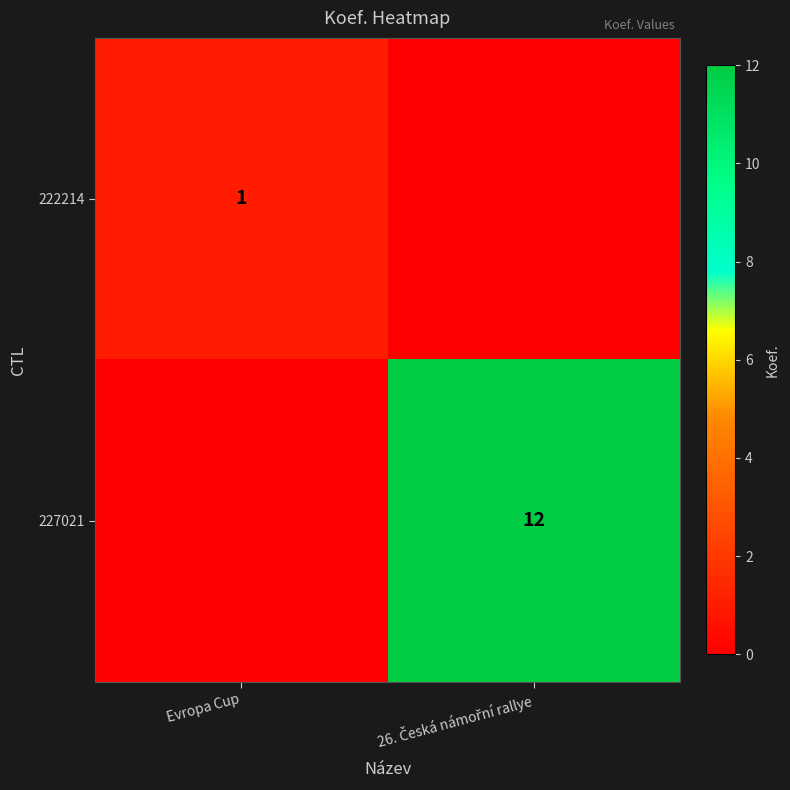

The value of 222214 at Evropa Cup is 1. True or false?

True